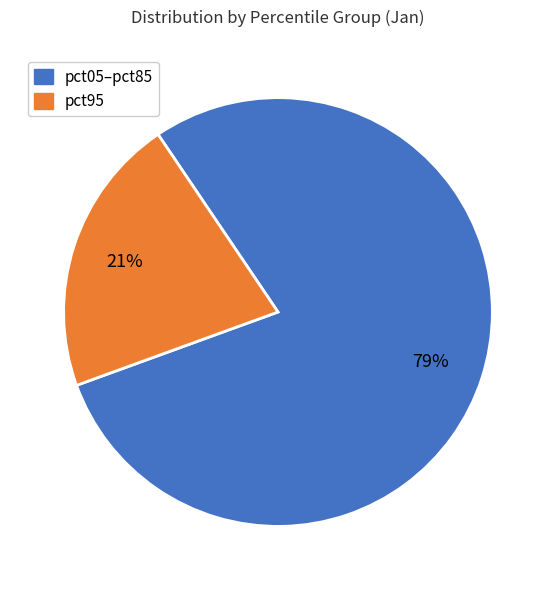

What is the smallest slice in the pie chart?

pct95